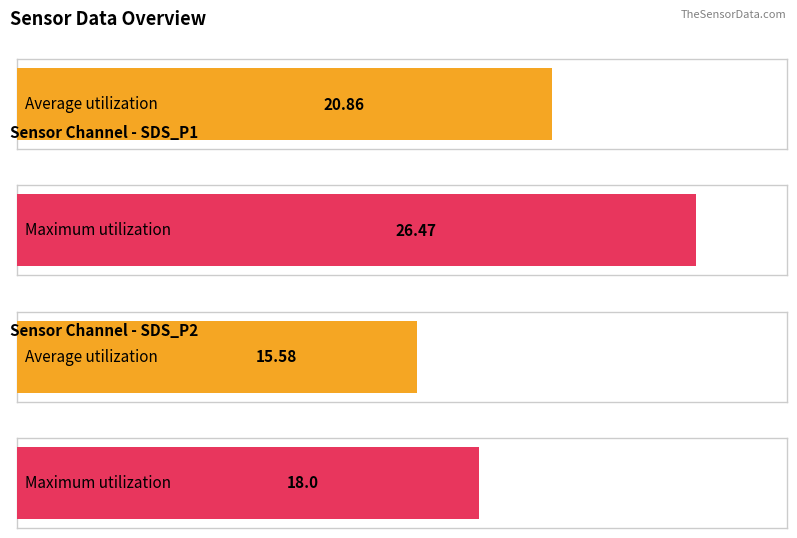

What is the highest value of the Maximum utilization series?

26.5